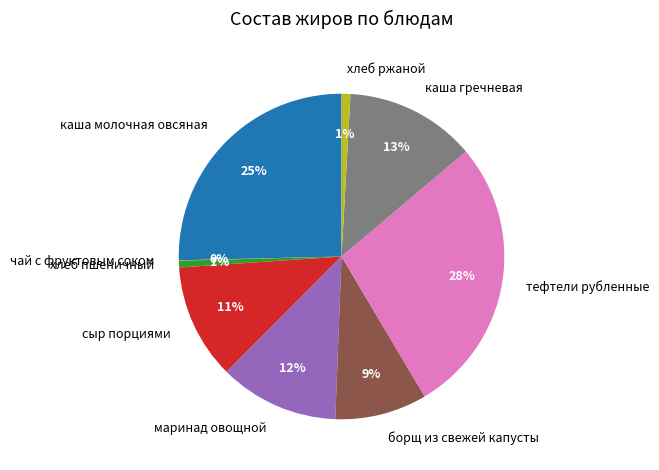

To the nearest percent, what is the average slice percentage?

11%